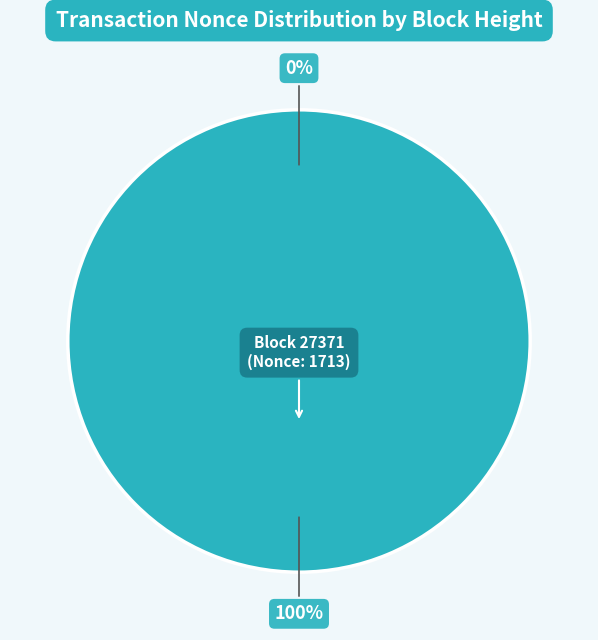

Does 27371 represent more than half of the total?

Yes